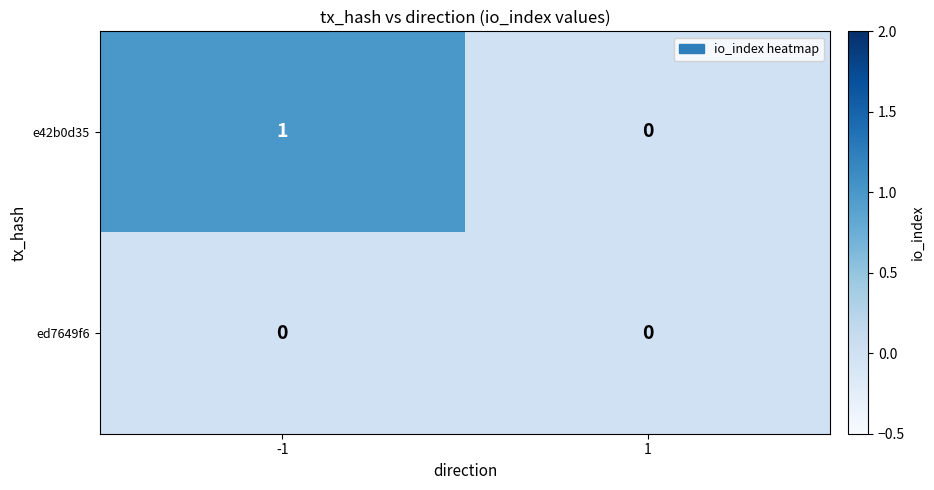

Which series has the largest total across all categories?

e42b0d35